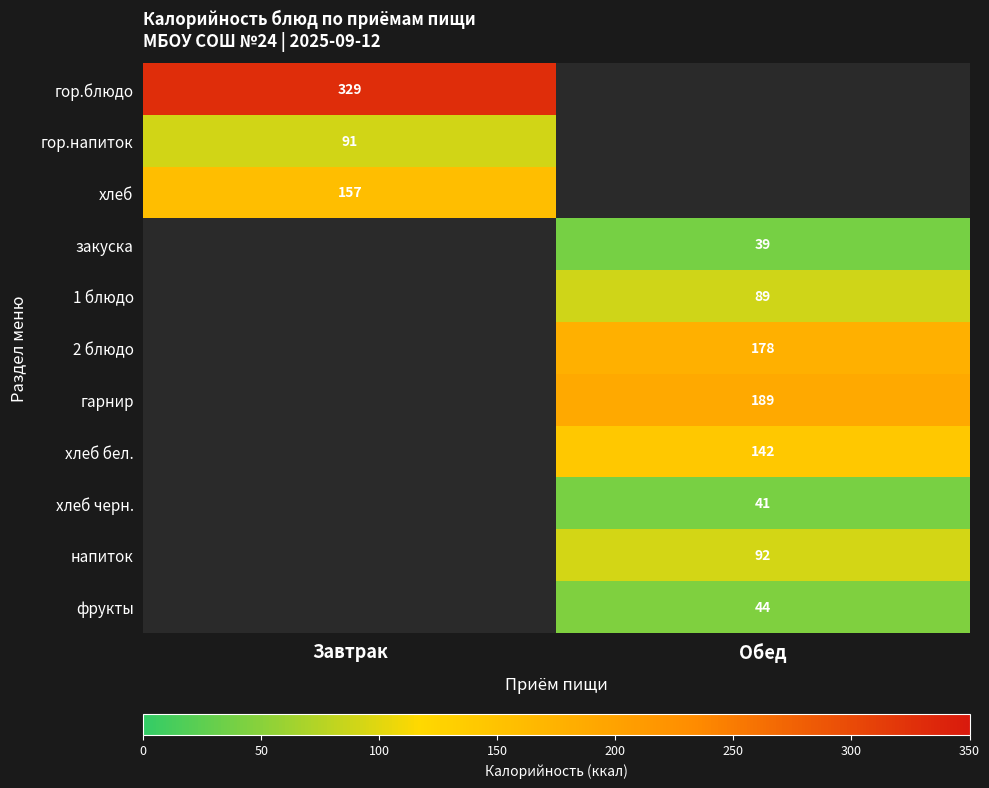

Is it true that напиток equals 92 at Обед?

True